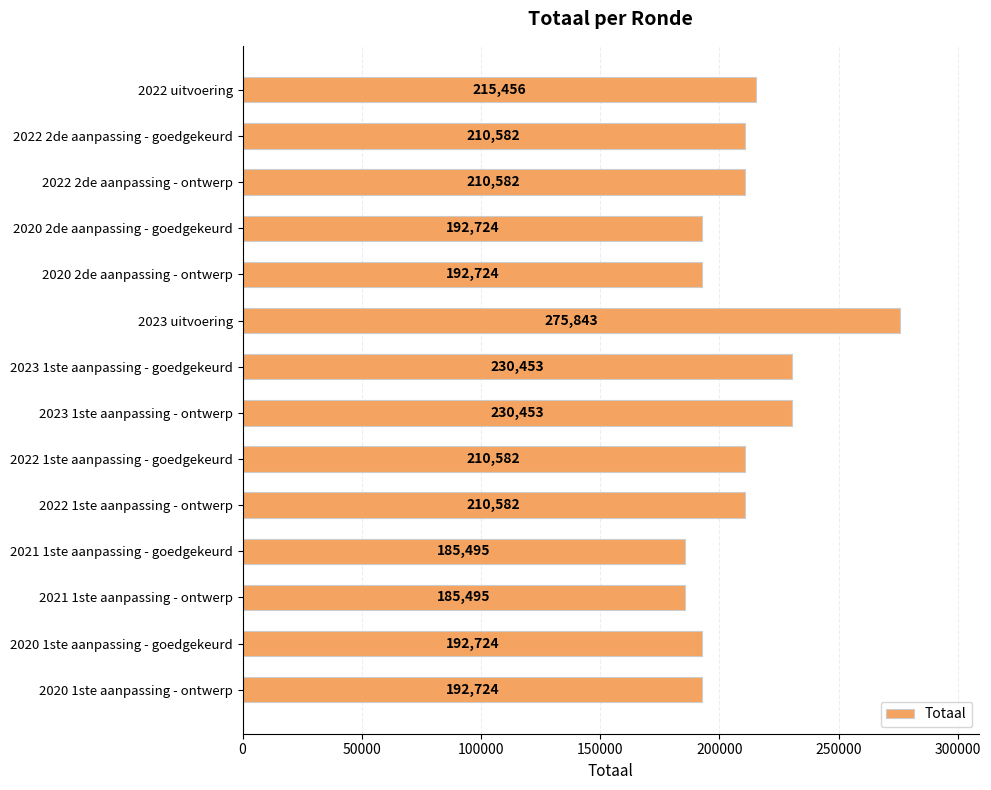

What is the sum of all values?

2936419